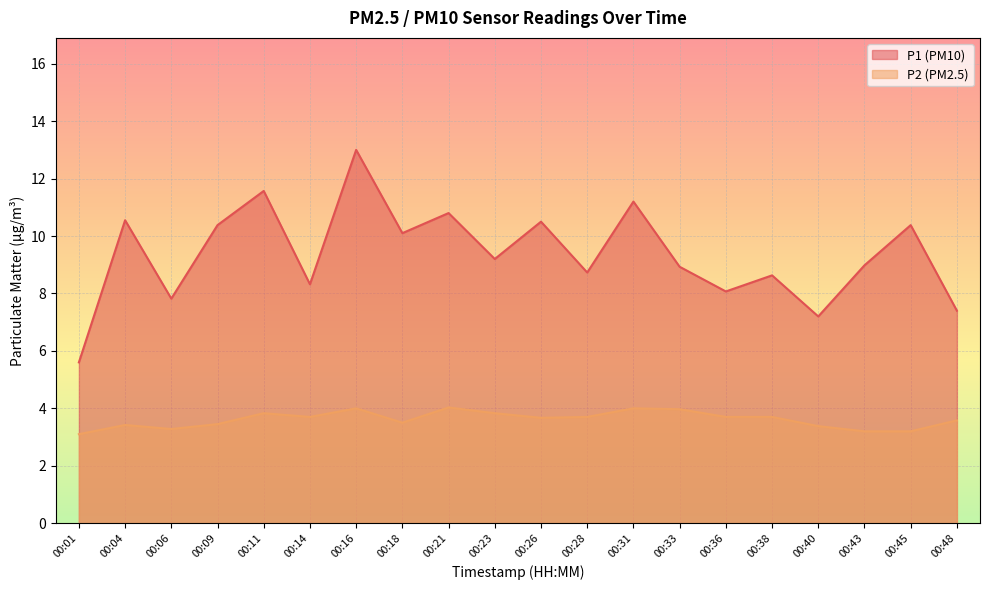

The value of P1 at 00:48 is 7.4. True or false?

True